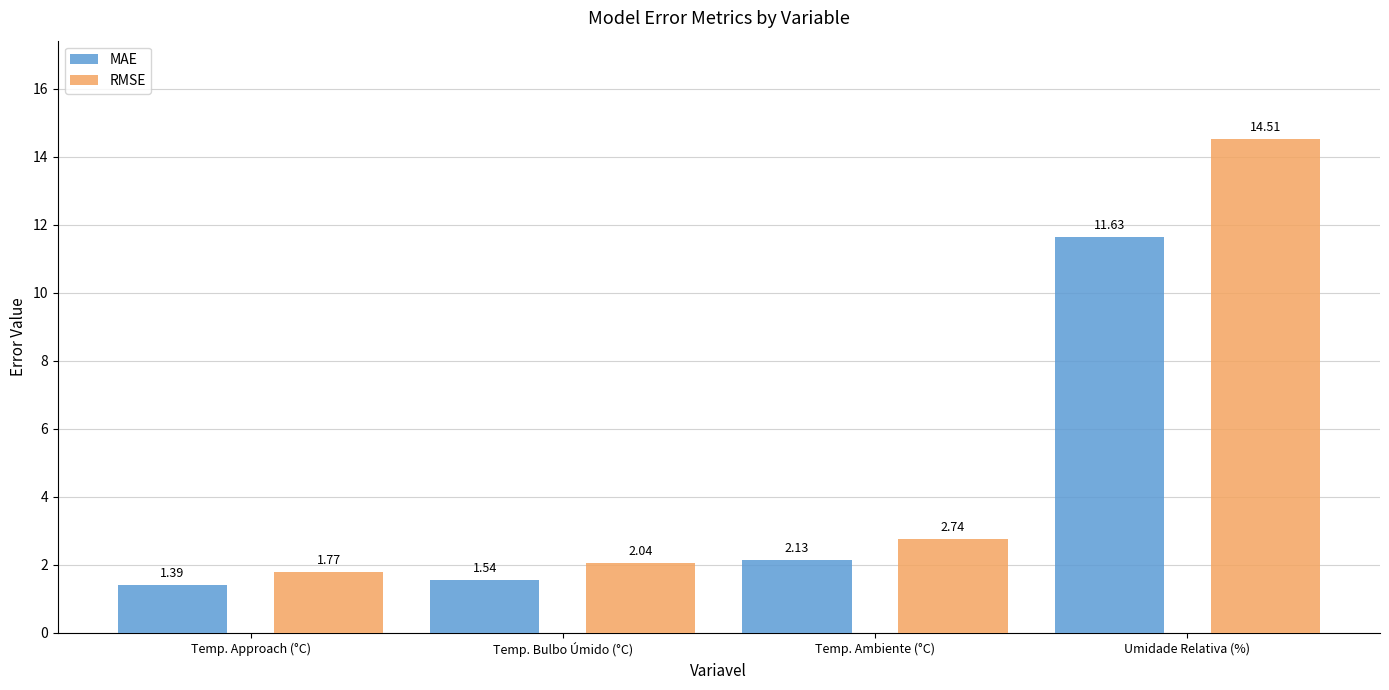

What is the difference between the maximum and minimum values in the RMSE series?

12.7